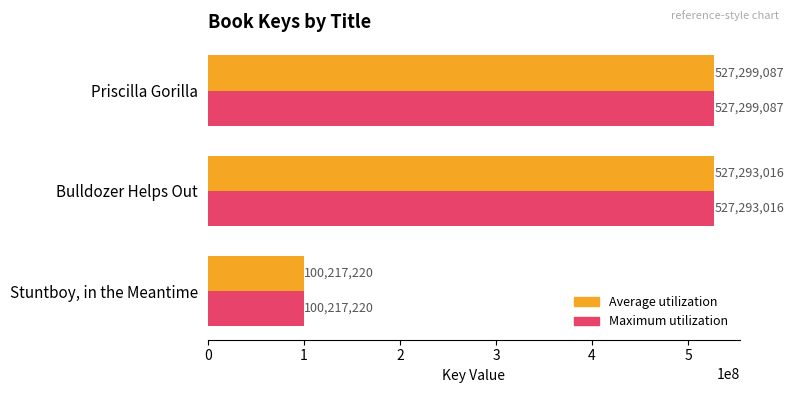

What is the difference between the maximum and minimum values in the Maximum utilization series?

427081867